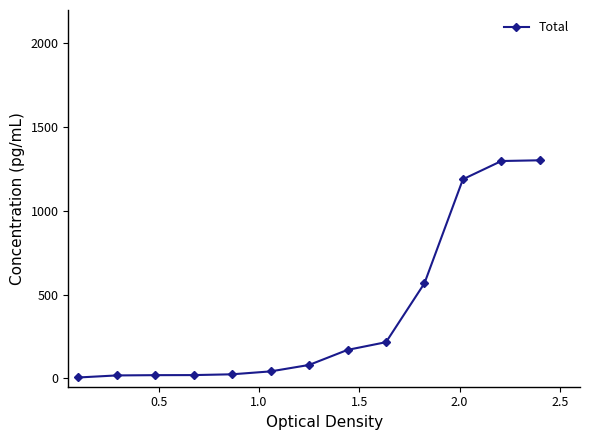

Does the chart display data point markers on the line(s)?

Yes